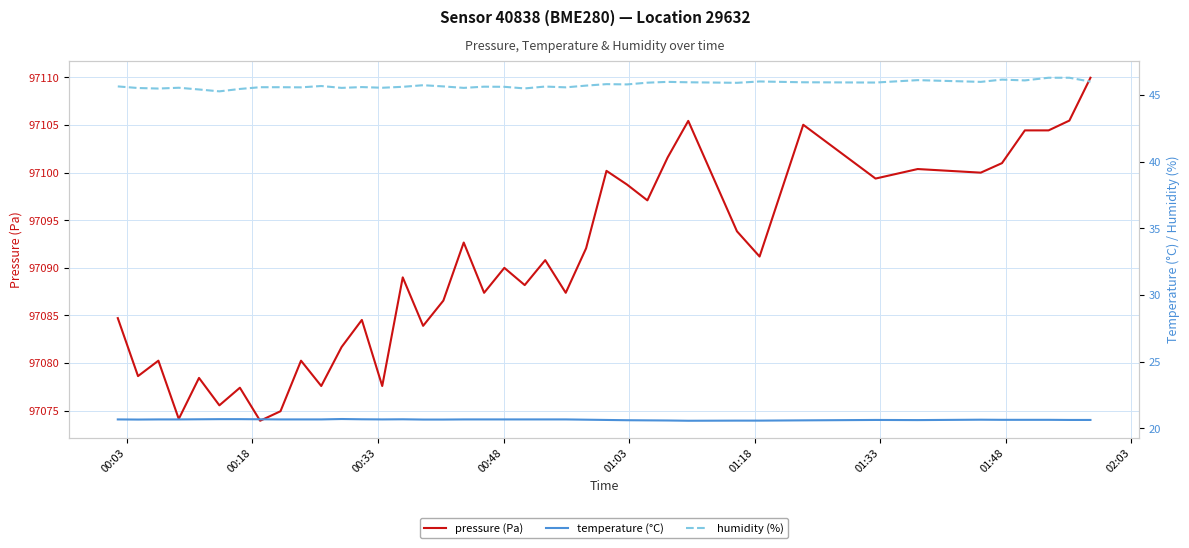

What is the lowest value of the pressure (Pa) series?

97073.9